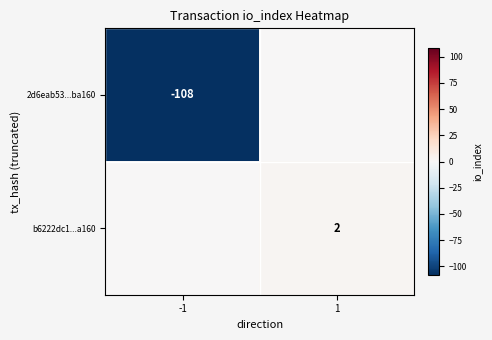

True or false: 2d6eab53...ba160 has a value of -108 at -1.

True